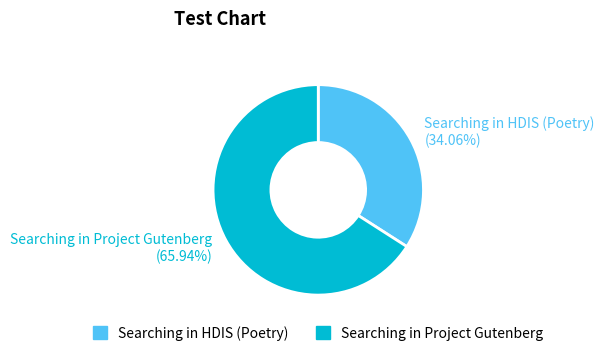

How many slices are in this pie chart?

2